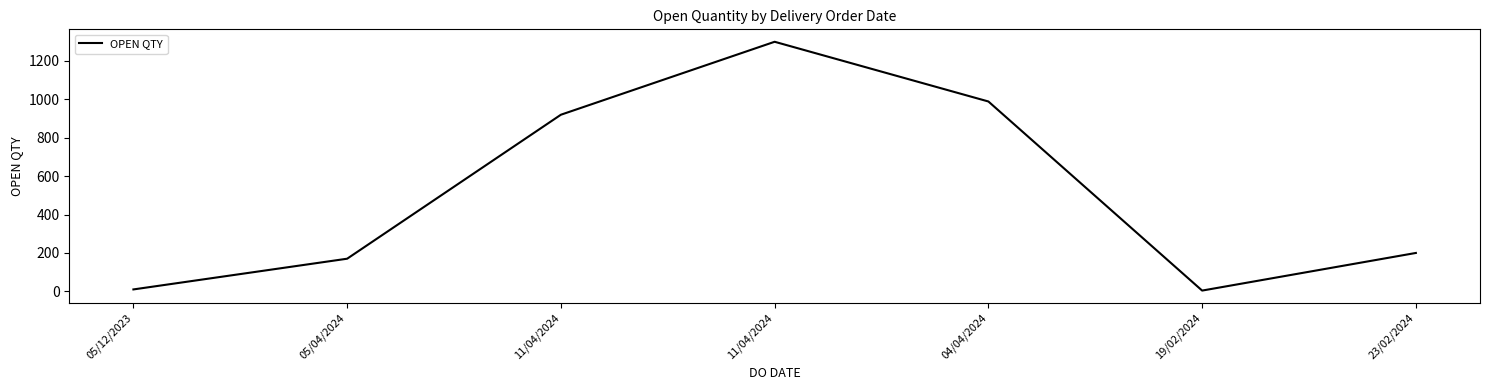

Count the number of categories in the chart.

7